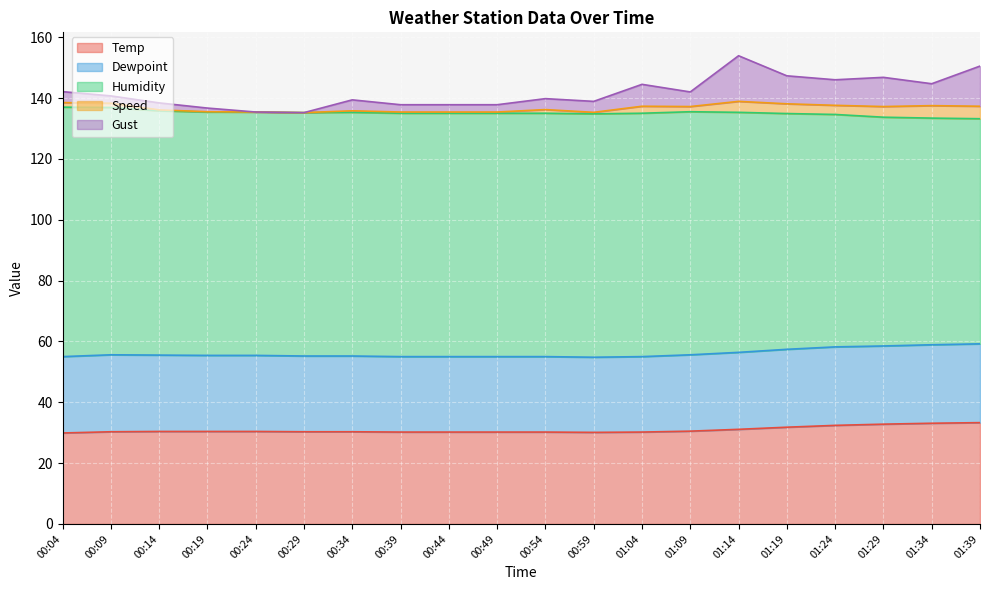

How many lines are shown in the chart?

5